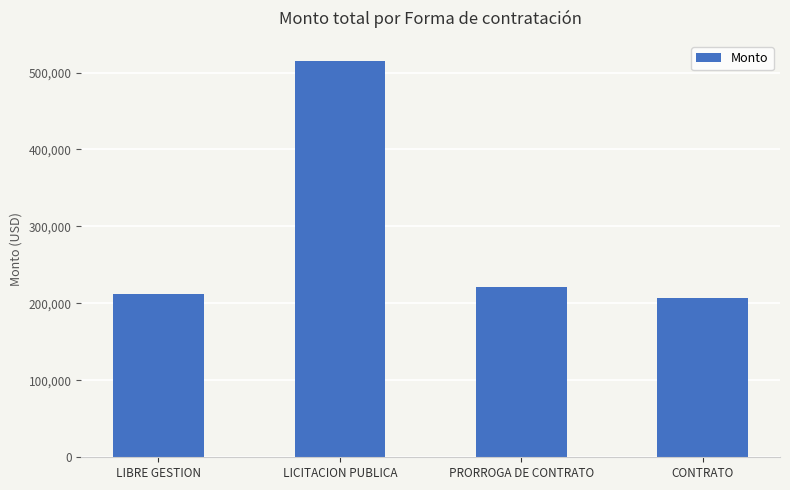

Is it true that the value at LICITACION PUBLICA is 250185.4?

False